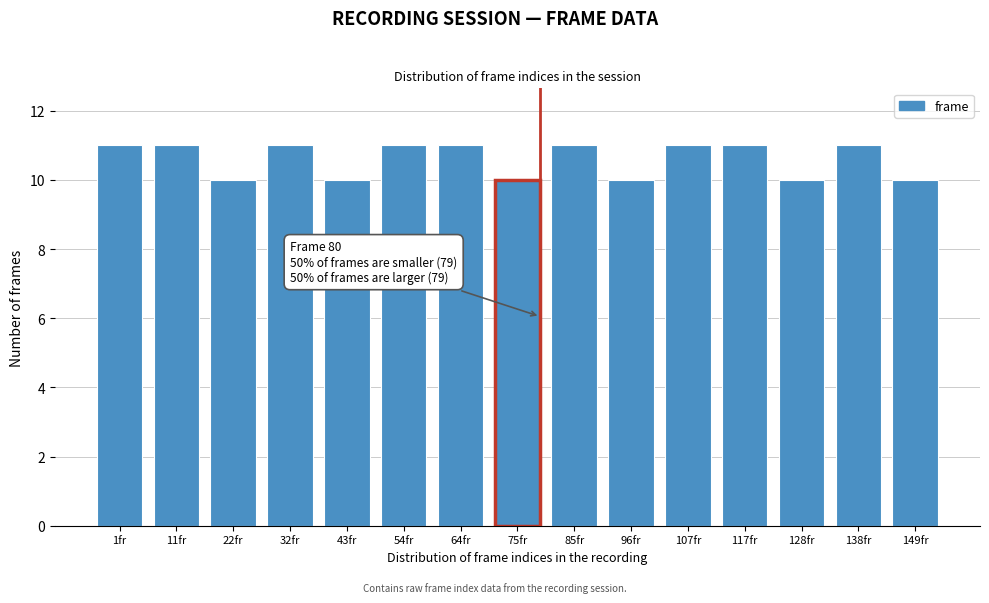

Reading right to left, what are all the values shown in this chart?

10	11	10	11	11	10	11	10	11	11	10	11	10	11	11